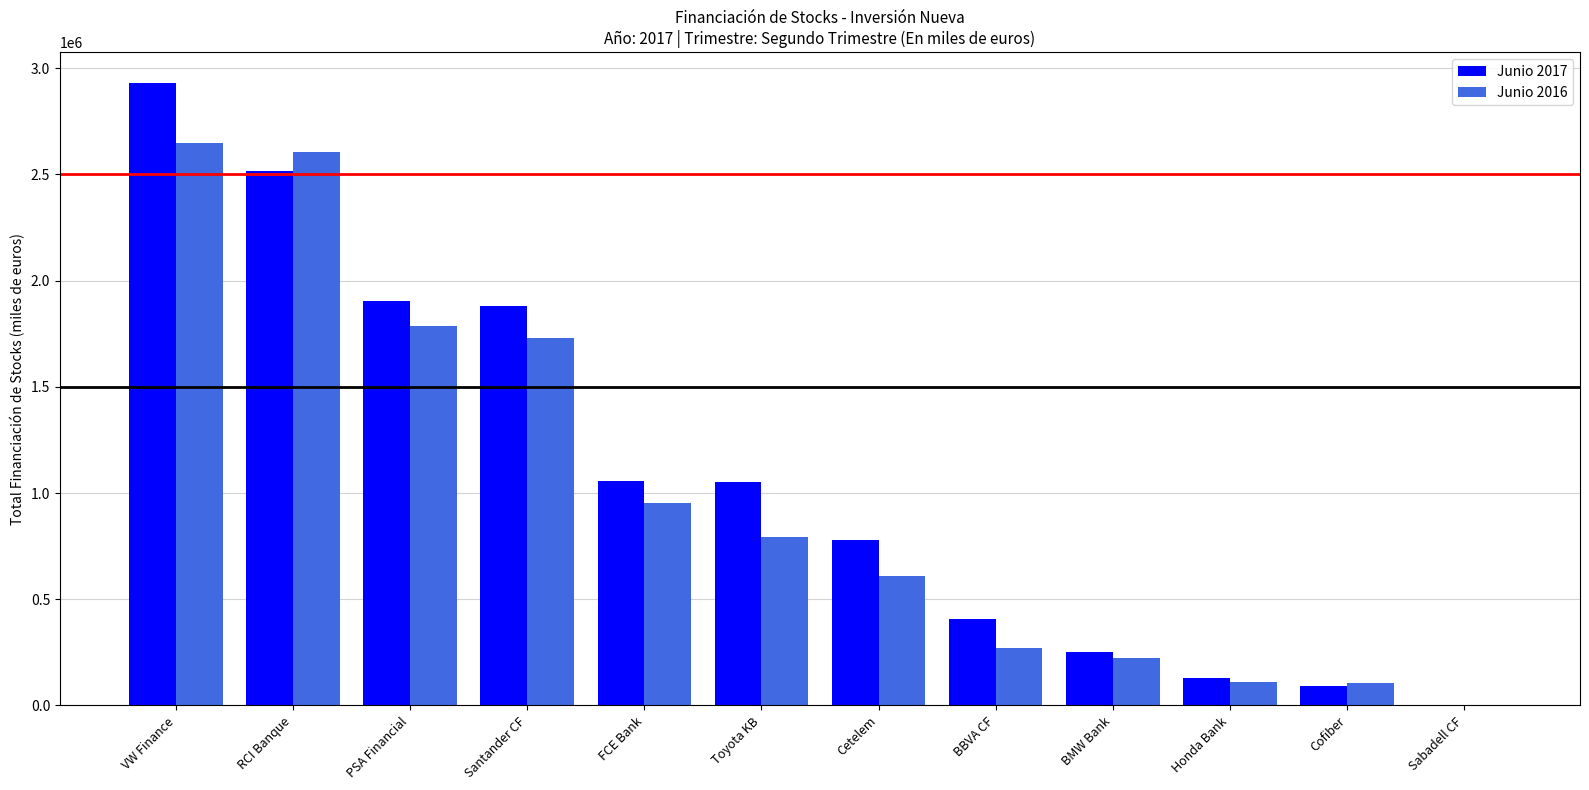

Between FCE Bank and BBVA CF, which series saw the biggest shift?

Junio 2016